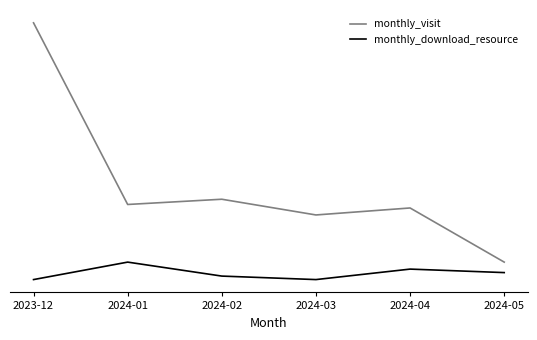

Which series has the largest total across all categories?

monthly_visit